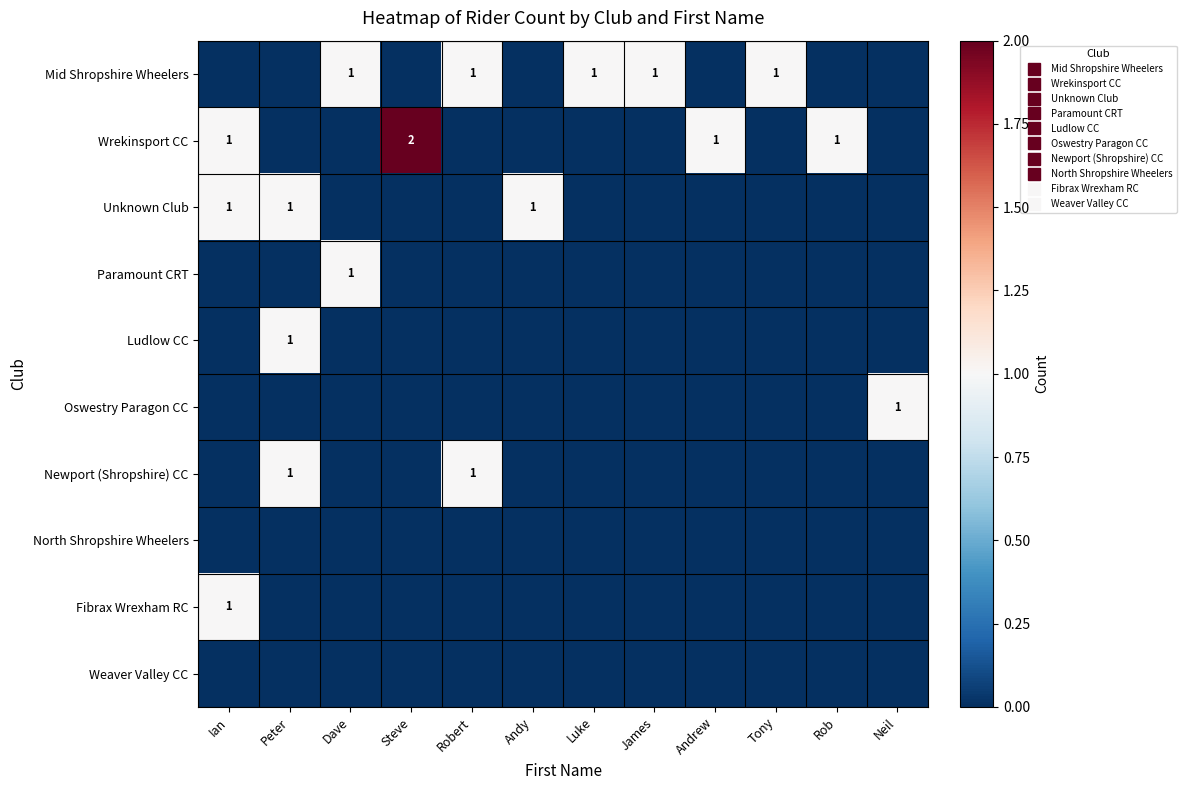

The row_2 series shows -1 at James. True or false?

False